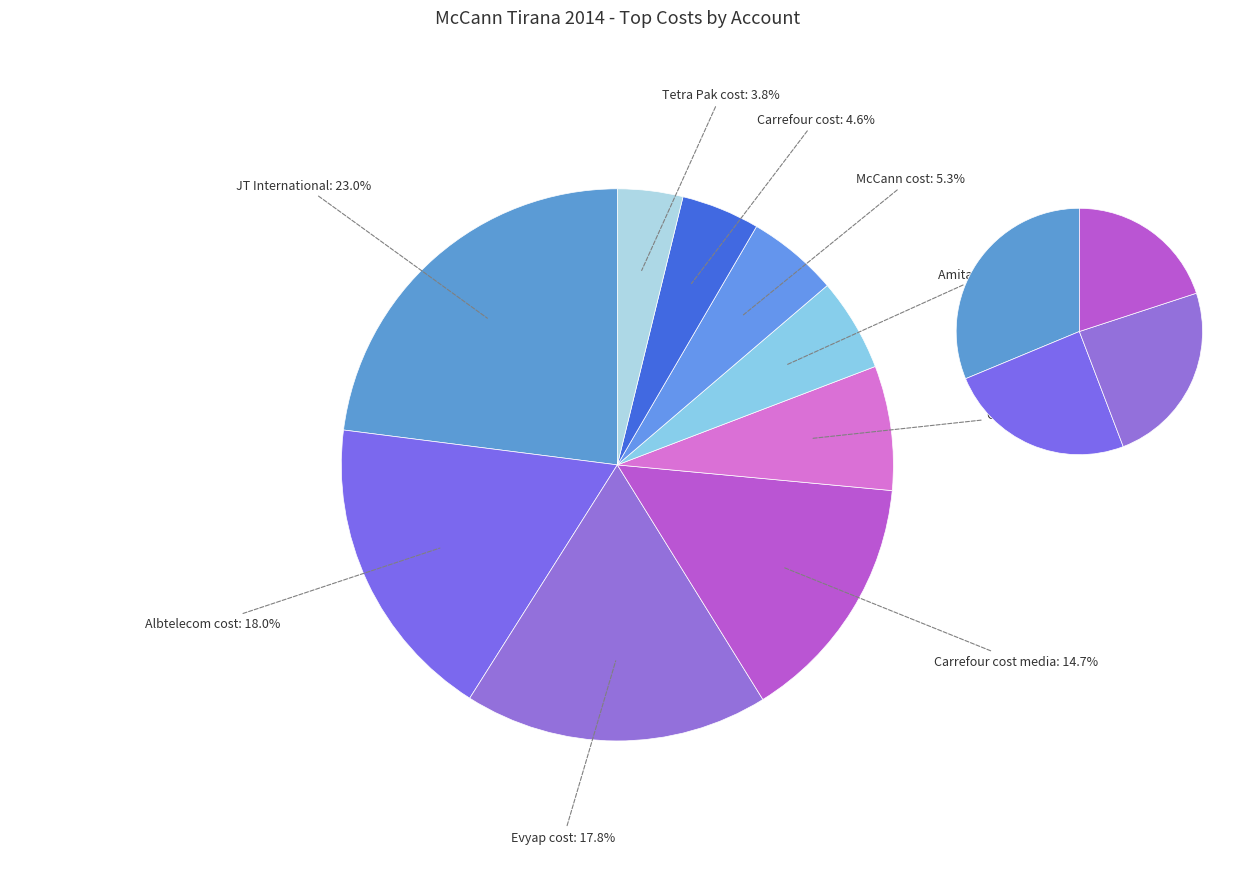

Combined, what portion of the pie is Evyap cost and CCBS cost?

25.1%